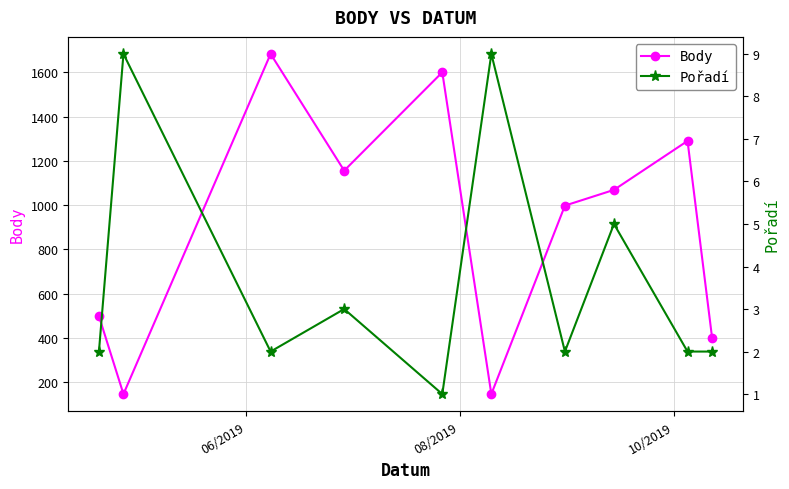

How many interior local valleys does the Body series have?

3